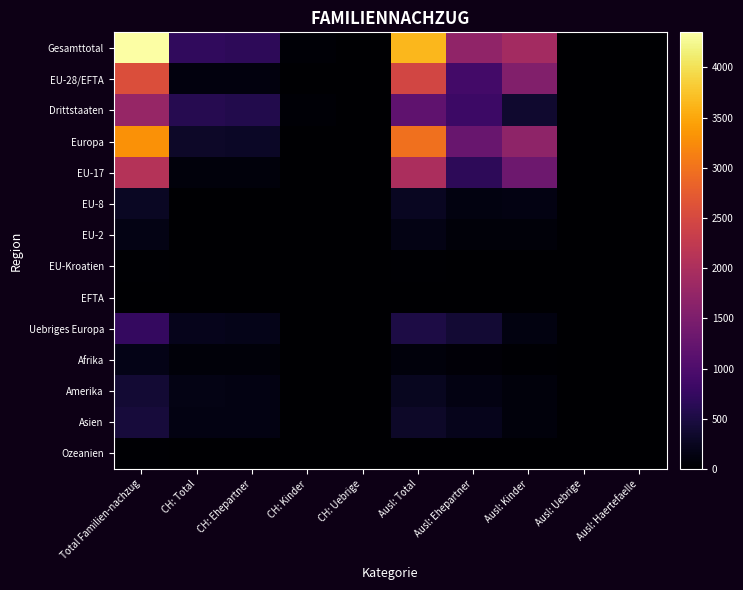

Which series changed the most between CH: Kinder and Ausl: Kinder?

Gesamttotal